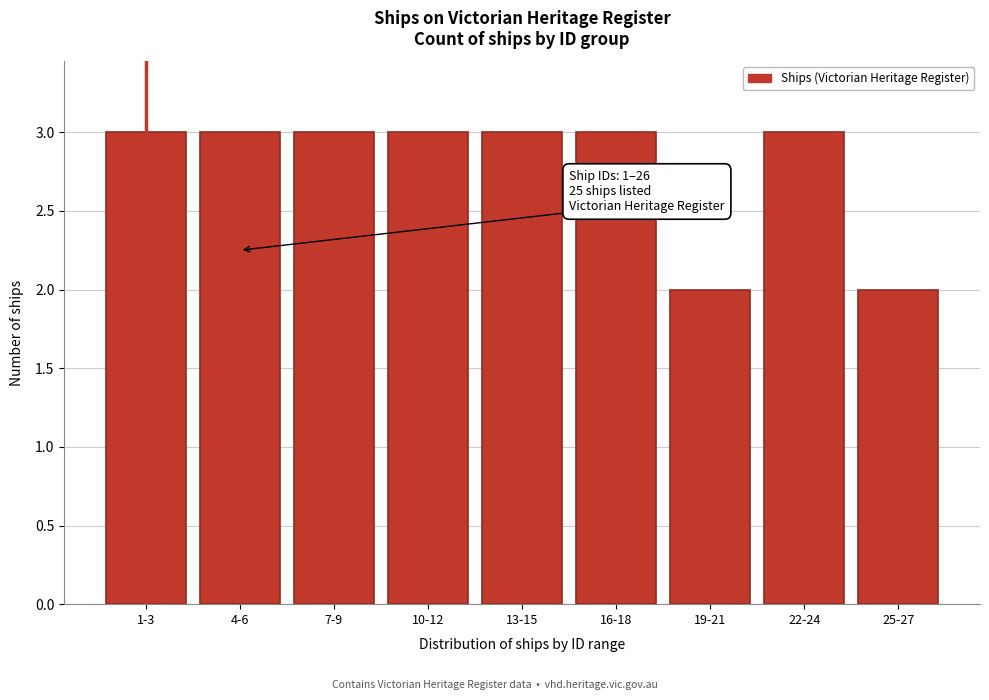

Reading right to left, transcribe all the data shown in this chart.

25-27=2	22-24=3	19-21=2	16-18=3	13-15=3	10-12=3	7-9=3	4-6=3	1-3=3